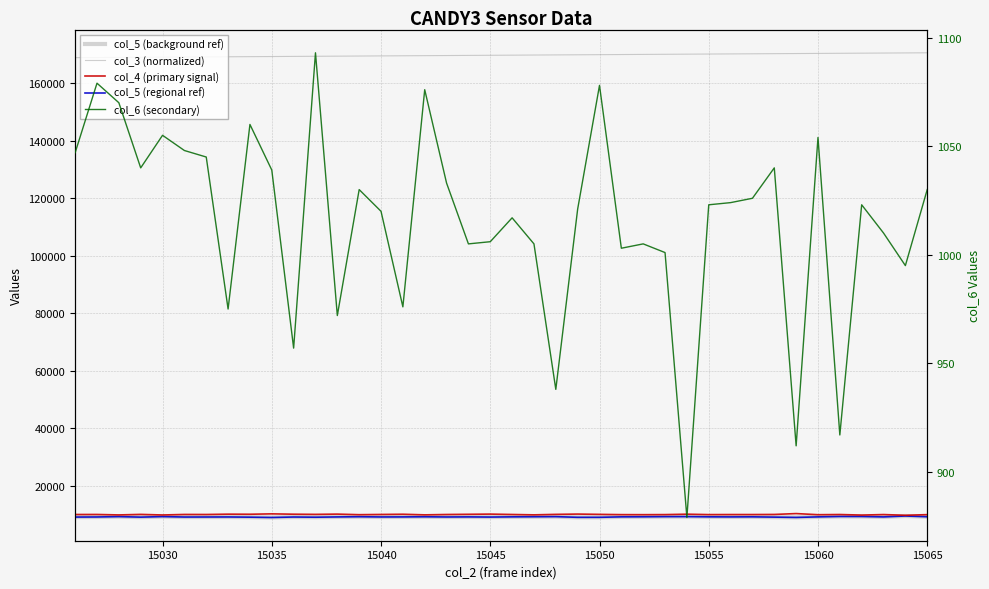

True or false: col_5 (regional ref) and col_4 (primary signal) intersect in this chart.

False